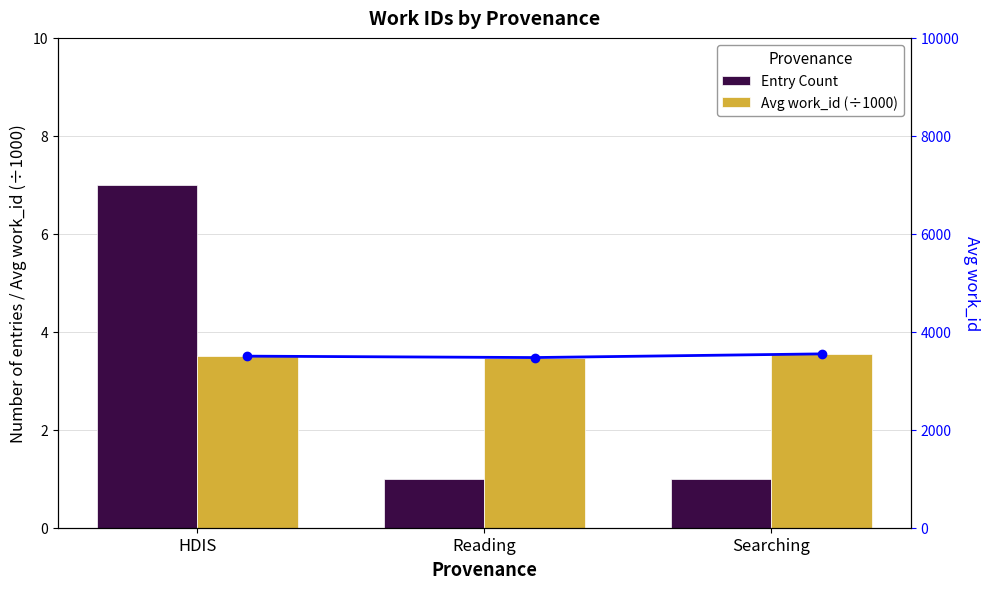

Count the number of data series in this chart.

3